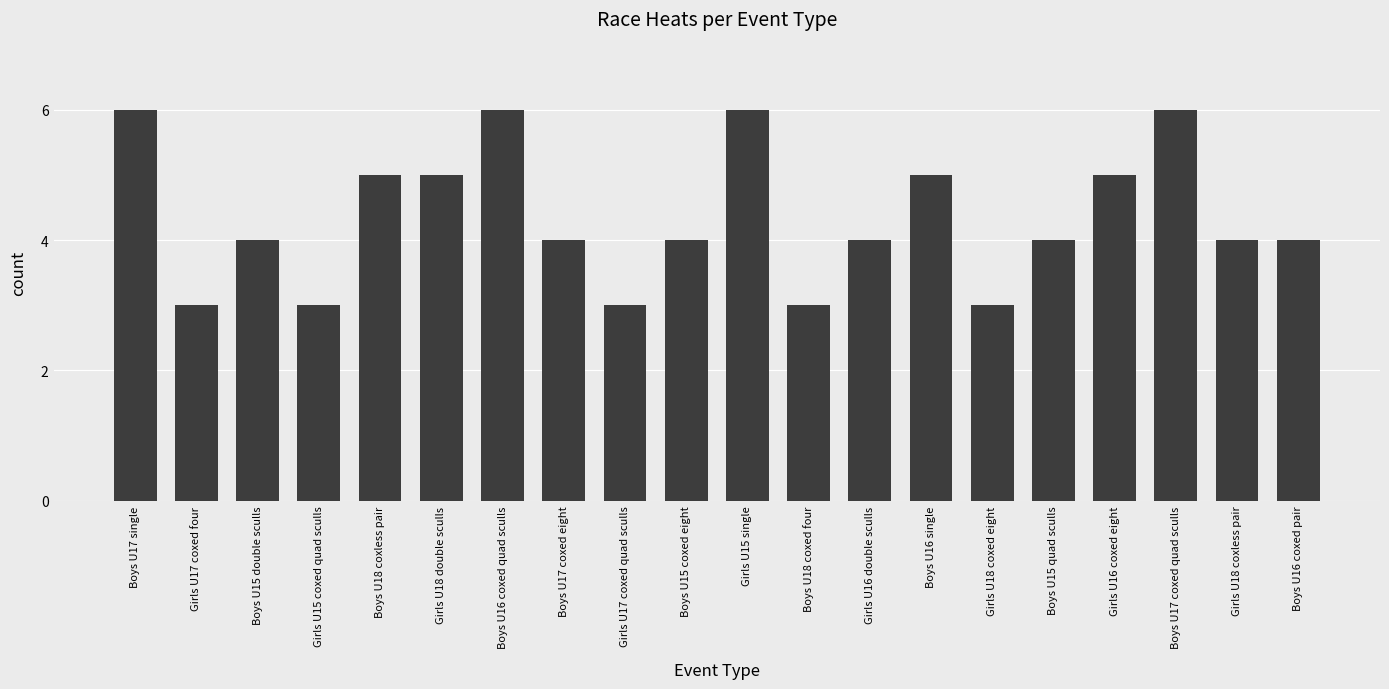

What is the difference between the maximum and second lowest values?

3